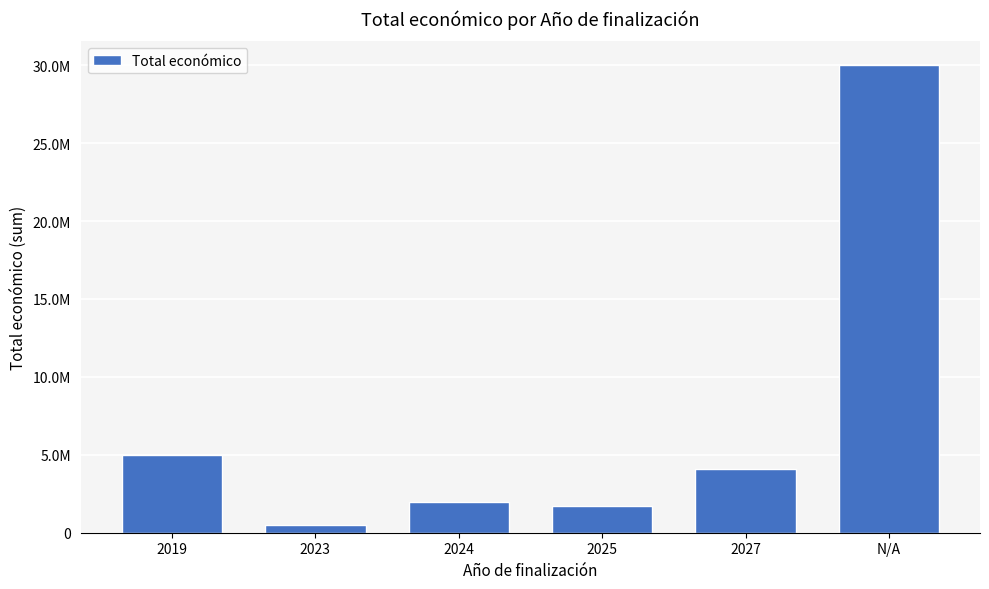

At which category does the chart reach its peak across all series?

N/A